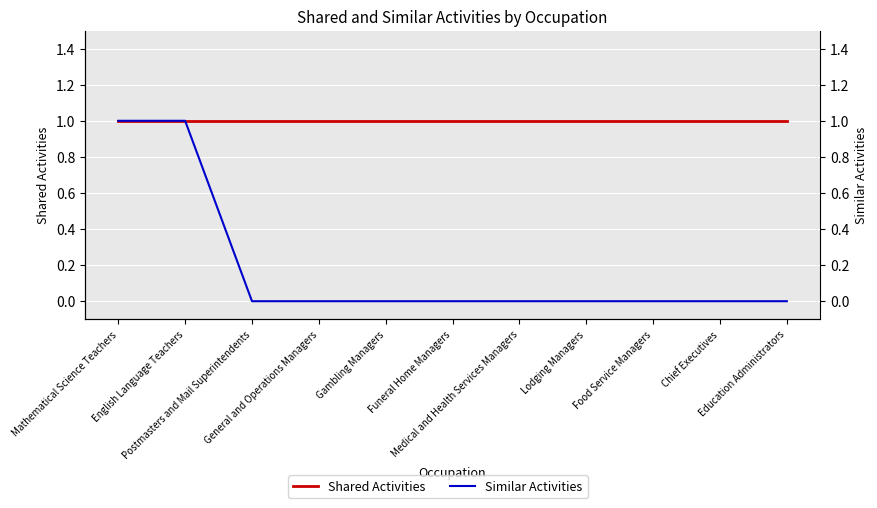

What is the spread (max minus min) of values at Funeral Home Managers?

1